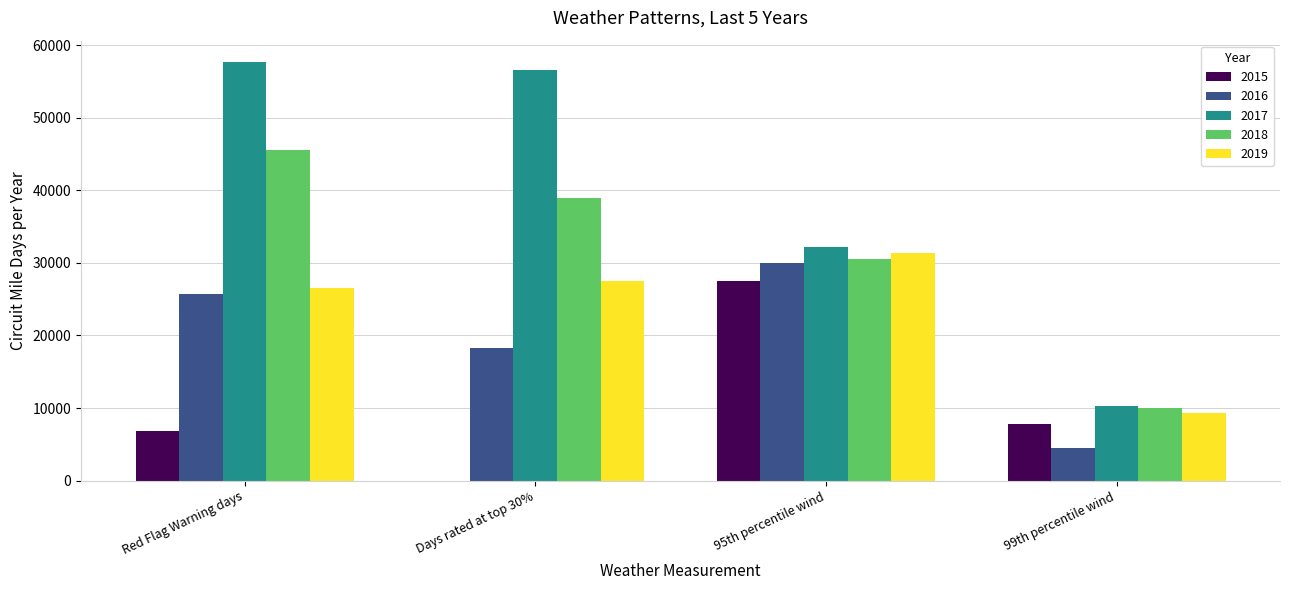

Is the value of 2015 at 95th percentile wind greater than the value of 2018 at Red Flag Warning days?

No